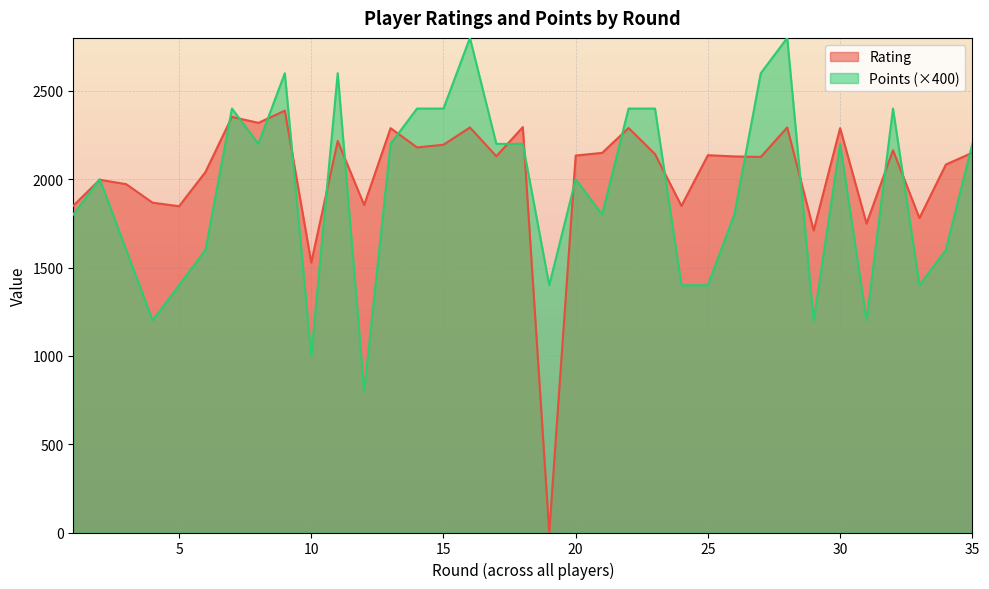

What is the spread (max minus min) of values at 3?

372